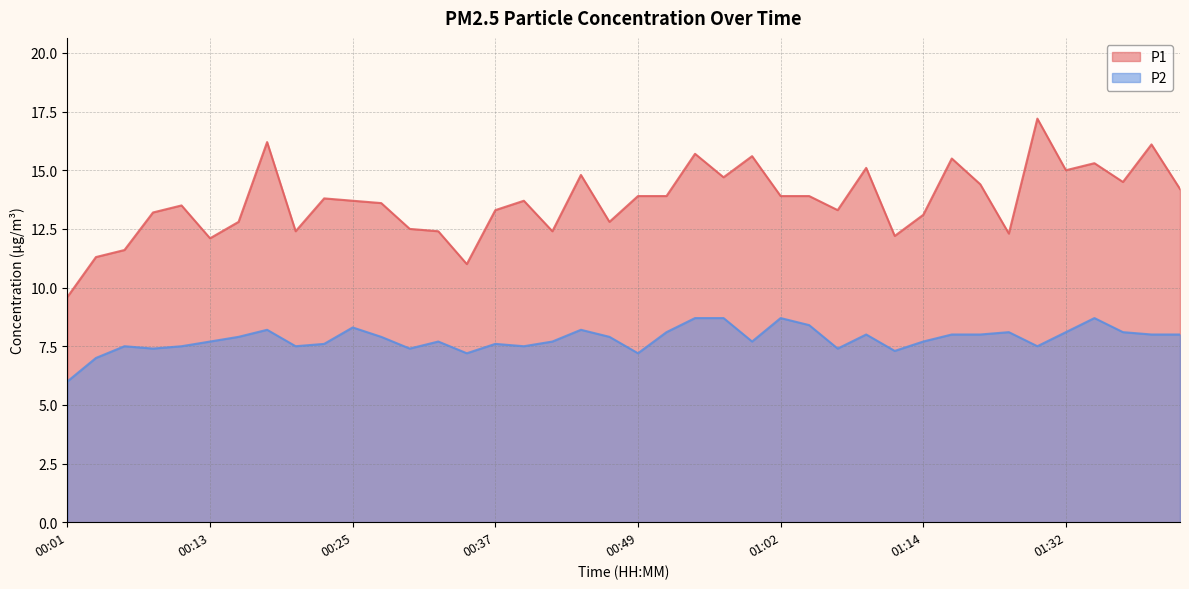

What are all the series names shown in the legend?

P1, P2